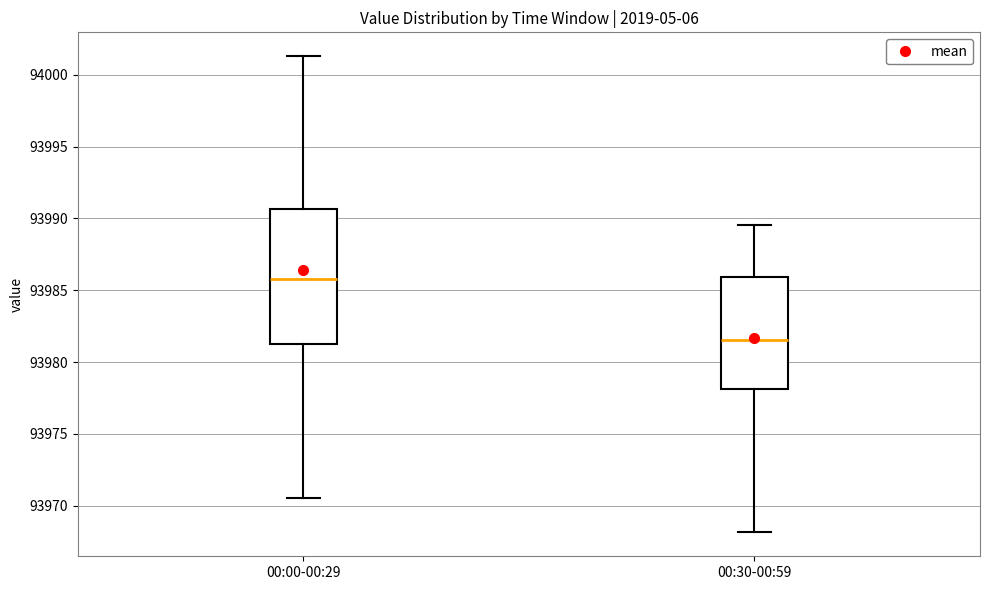

Which box has the lowest median line?

00:30-00:59